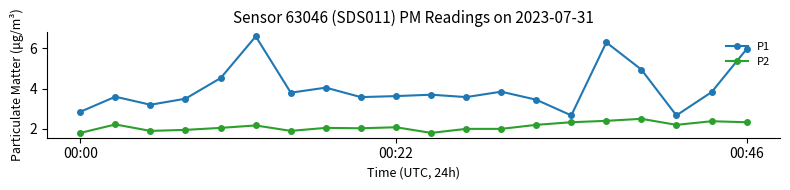

Which series has the largest total across all categories?

P1